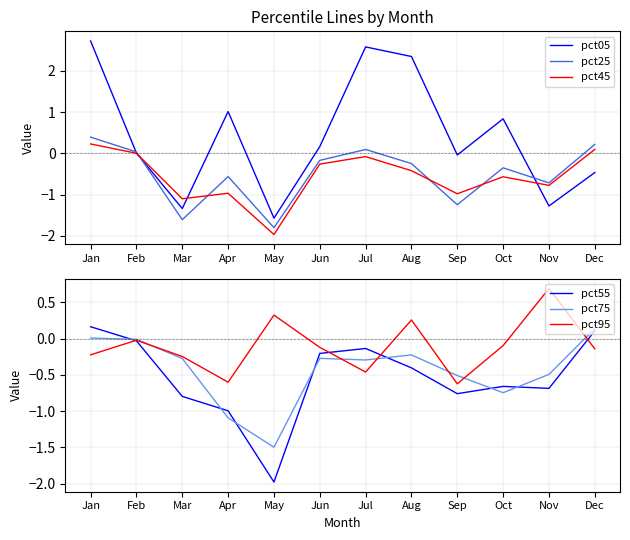

True or false: pct55 has a value of -2.0 at May.

True